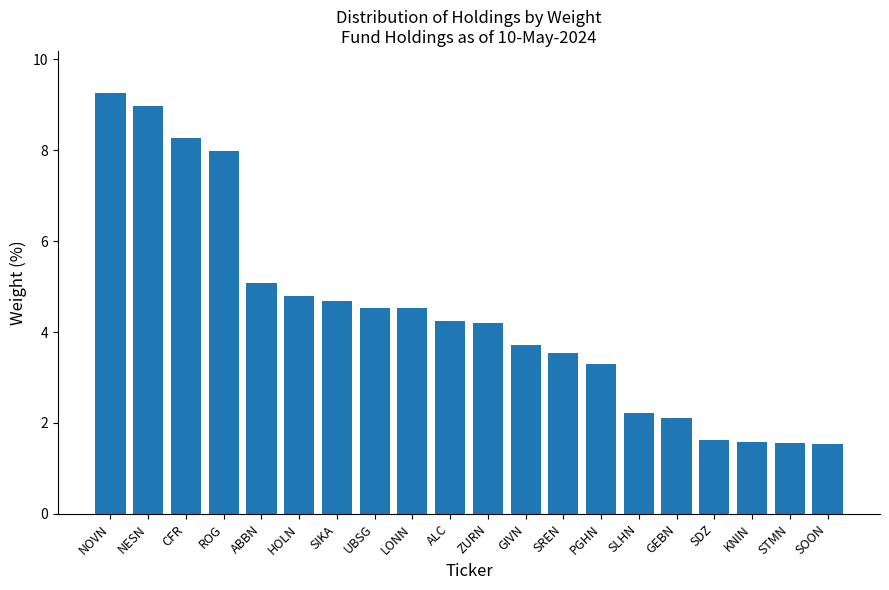

True or false: the data shows 1.1 at PGHN.

False